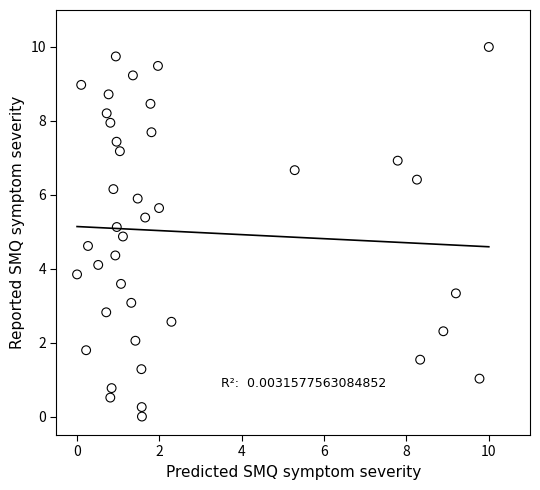

What is the range of Y values (max minus min)?

10.0